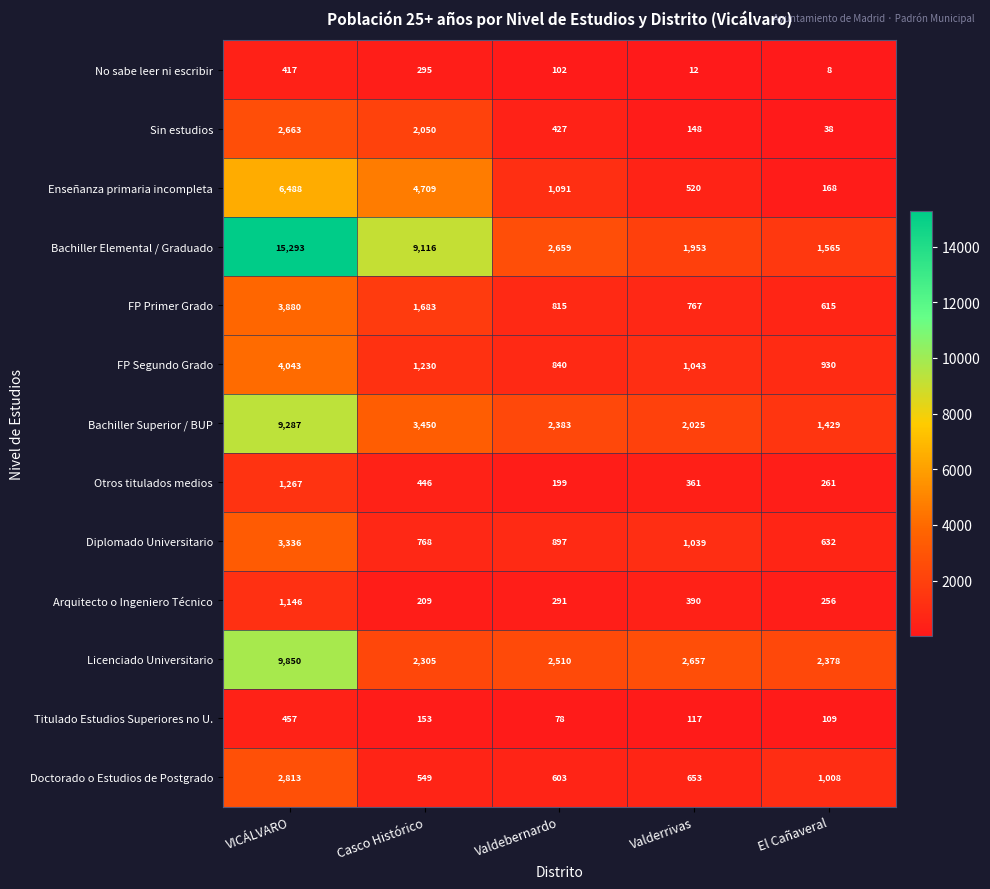

At which category is the sum across all series the highest?

VICÁLVARO